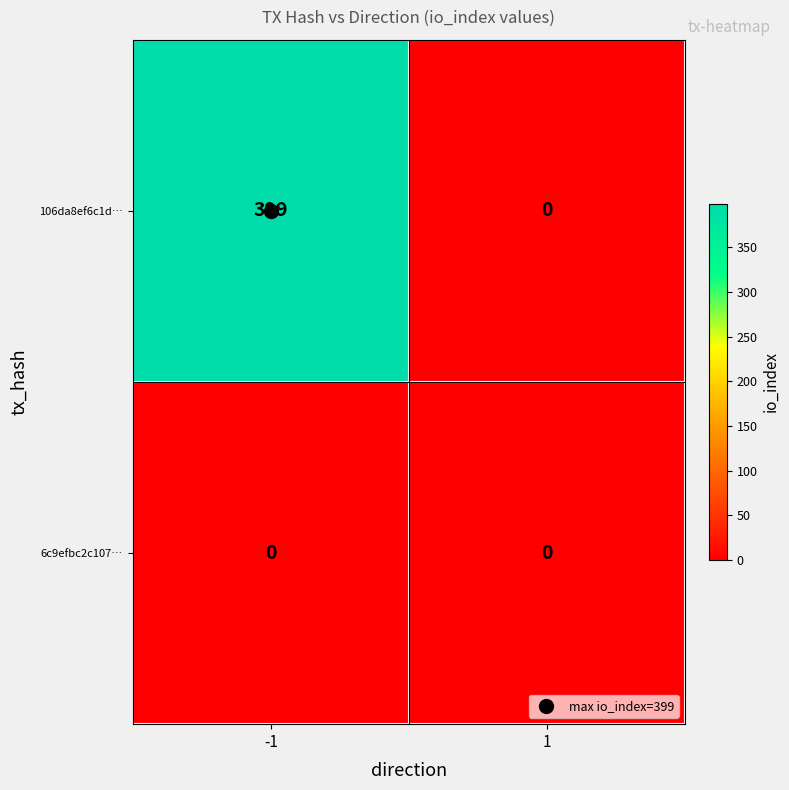

What is the average value of the 106da8ef6c1d… series?

200